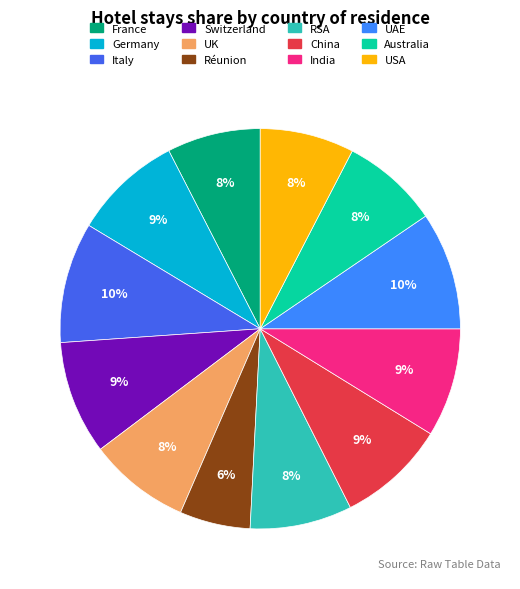

To the nearest percent, what is the combined percentage of UK and Réunion?

14%